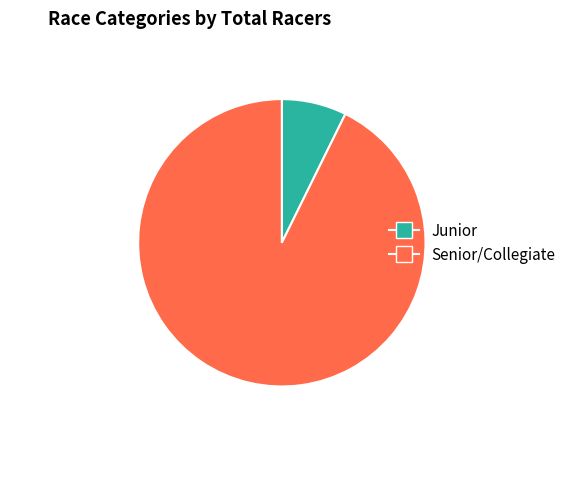

Does any single category account for the majority?

Yes